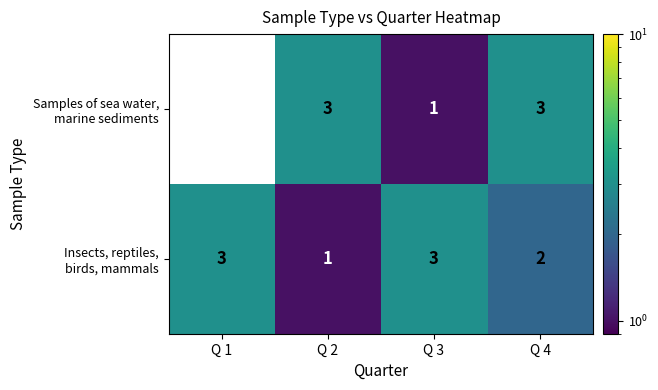

At how many categories does at least one series exceed 2?

4